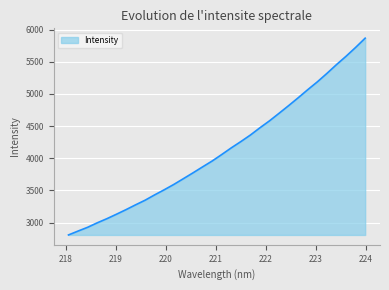

What is the minimum value shown in the chart?

2807.8